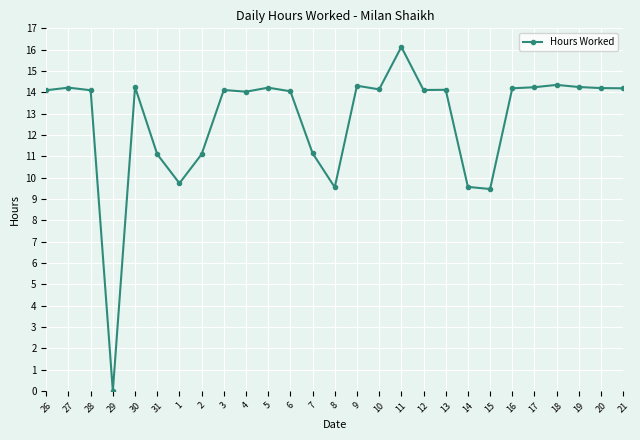

The value at 17 is 14.2. True or false?

True